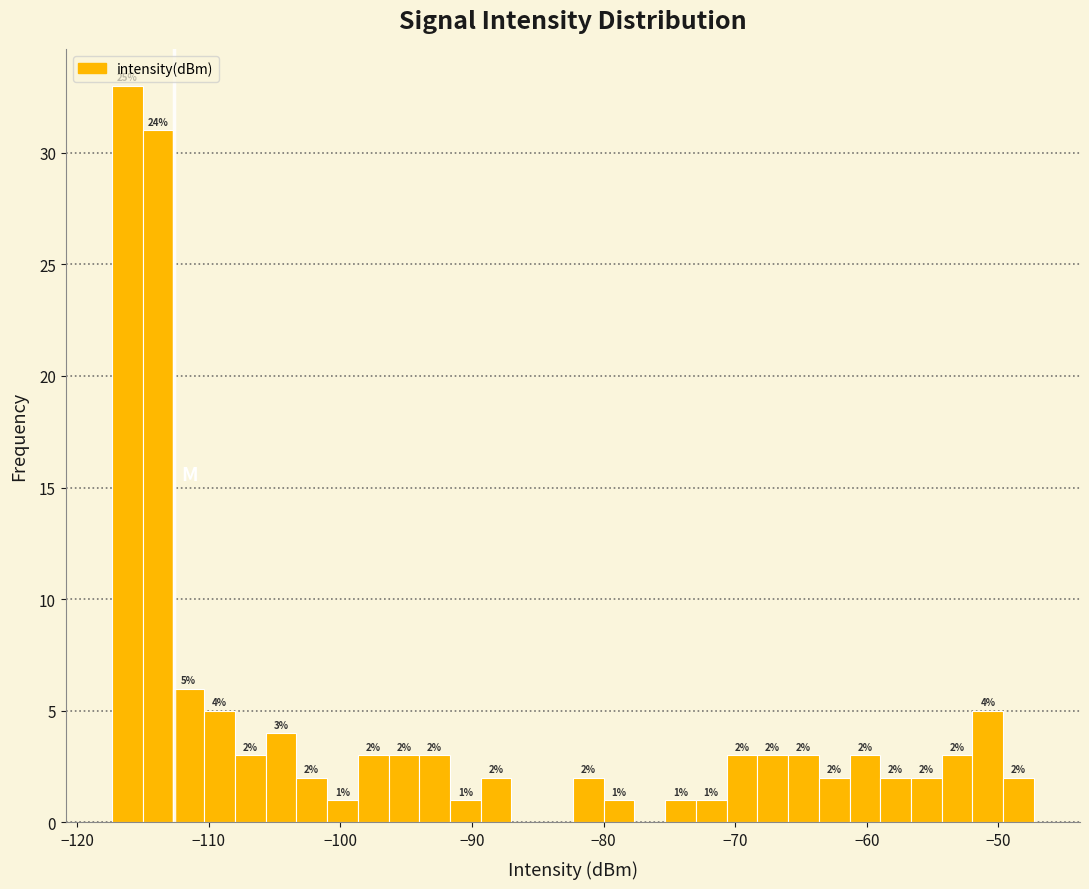

Read against the x-axis, roughly where is the centre of the tallest bar?

-116